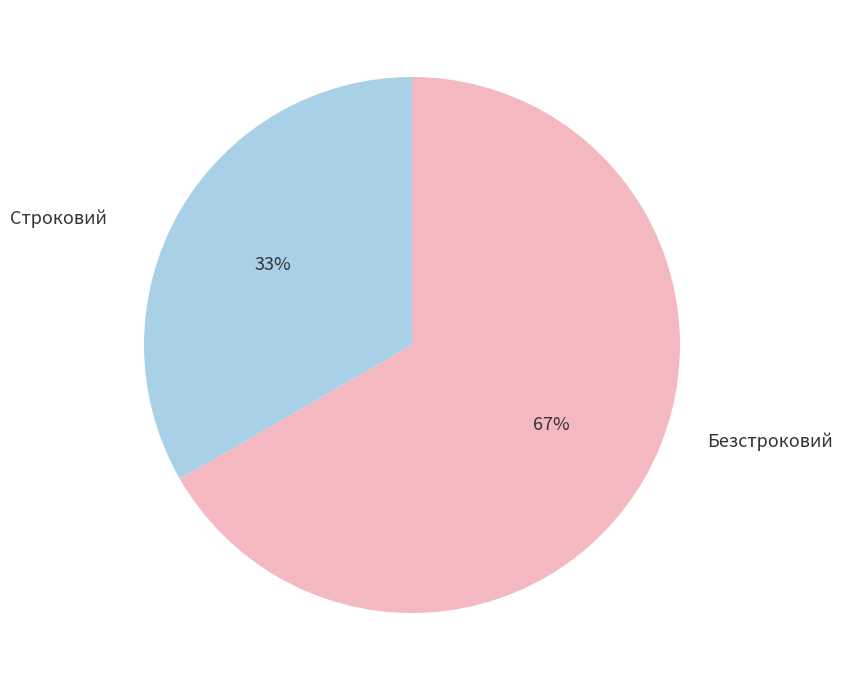

Is there a majority slice in this chart?

Yes